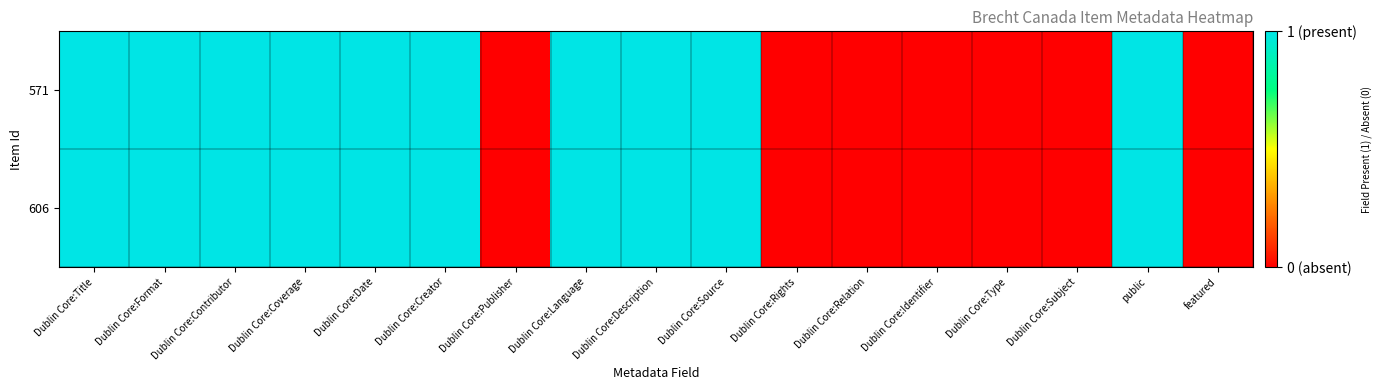

Count the number of data series in this chart.

2